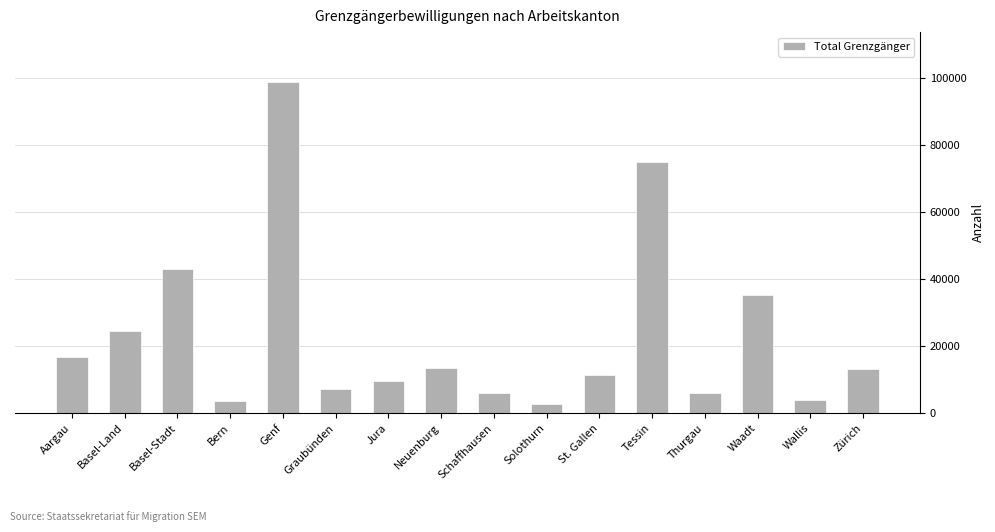

The chart shows a value of 99007 at Genf. True or false?

True